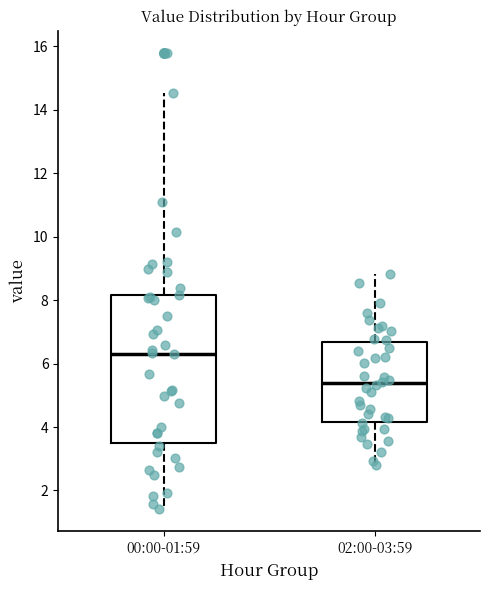

Which box has the highest median line?

00:00-01:59